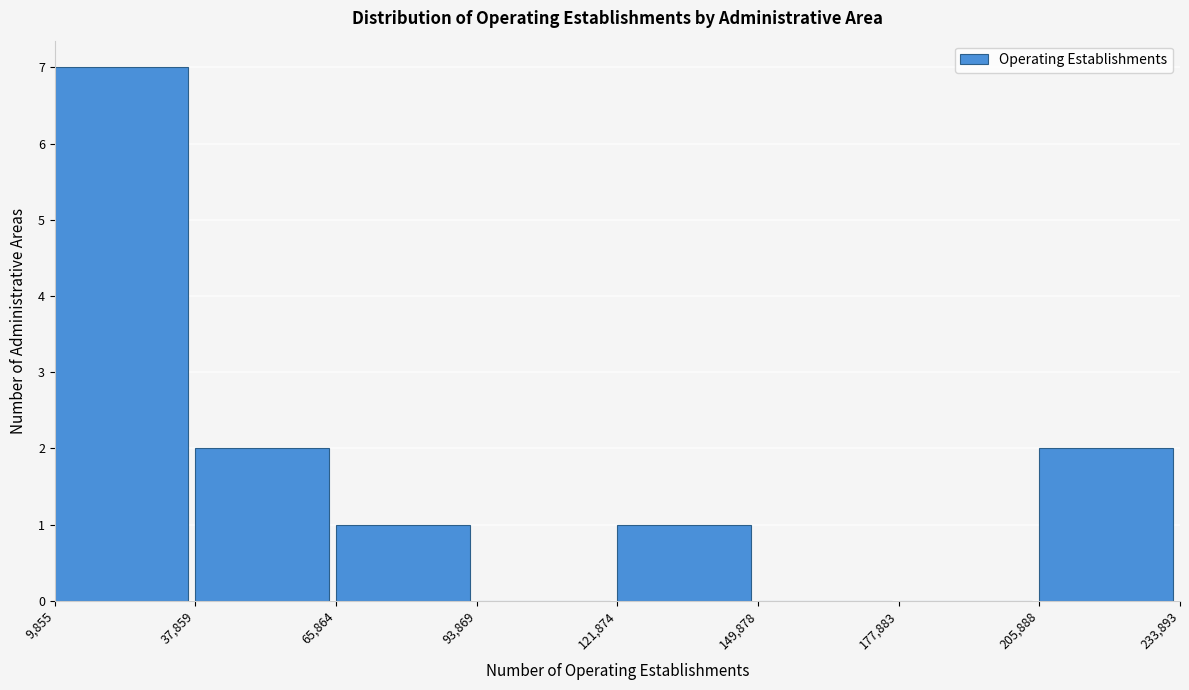

Reading left to right, list every bar in this chart as the range it spans on the x-axis followed by its height. The values are not printed on the chart, so give them approximately, as read against the axis.

9,855 to 37,859: 7
37,859 to 65,864: 2
65,864 to 93,869: 1
93,869 to 121,874: 0
121,874 to 149,878: 1
149,878 to 177,883: 0
177,883 to 205,888: 0
205,888 to 233,893: 2